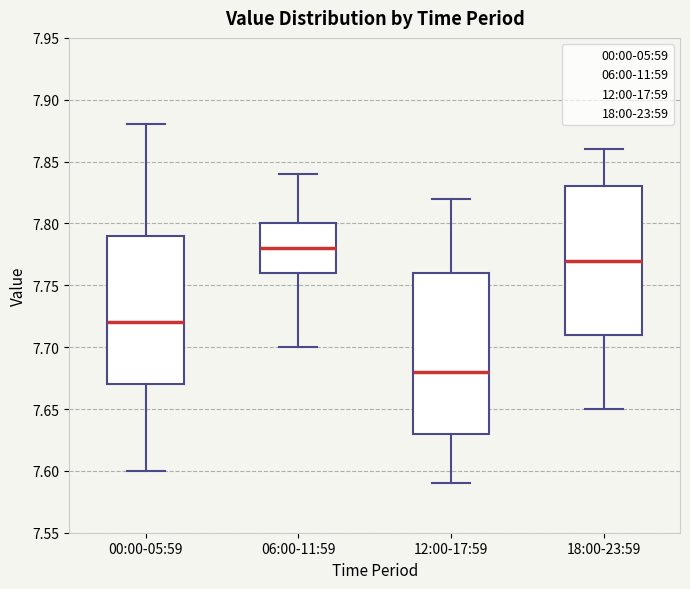

Reading left to right, read every box against the y-axis: the position of its median line, the range the box covers, and the ends of its whiskers. The values are not printed on the chart, so give them approximately, as read against the axis.

00:00-05:59: median 7.72, box 7.67 to 7.79, whiskers 7.60 to 7.88
06:00-11:59: median 7.78, box 7.76 to 7.80, whiskers 7.70 to 7.84
12:00-17:59: median 7.68, box 7.63 to 7.76, whiskers 7.59 to 7.82
18:00-23:59: median 7.77, box 7.71 to 7.83, whiskers 7.65 to 7.86